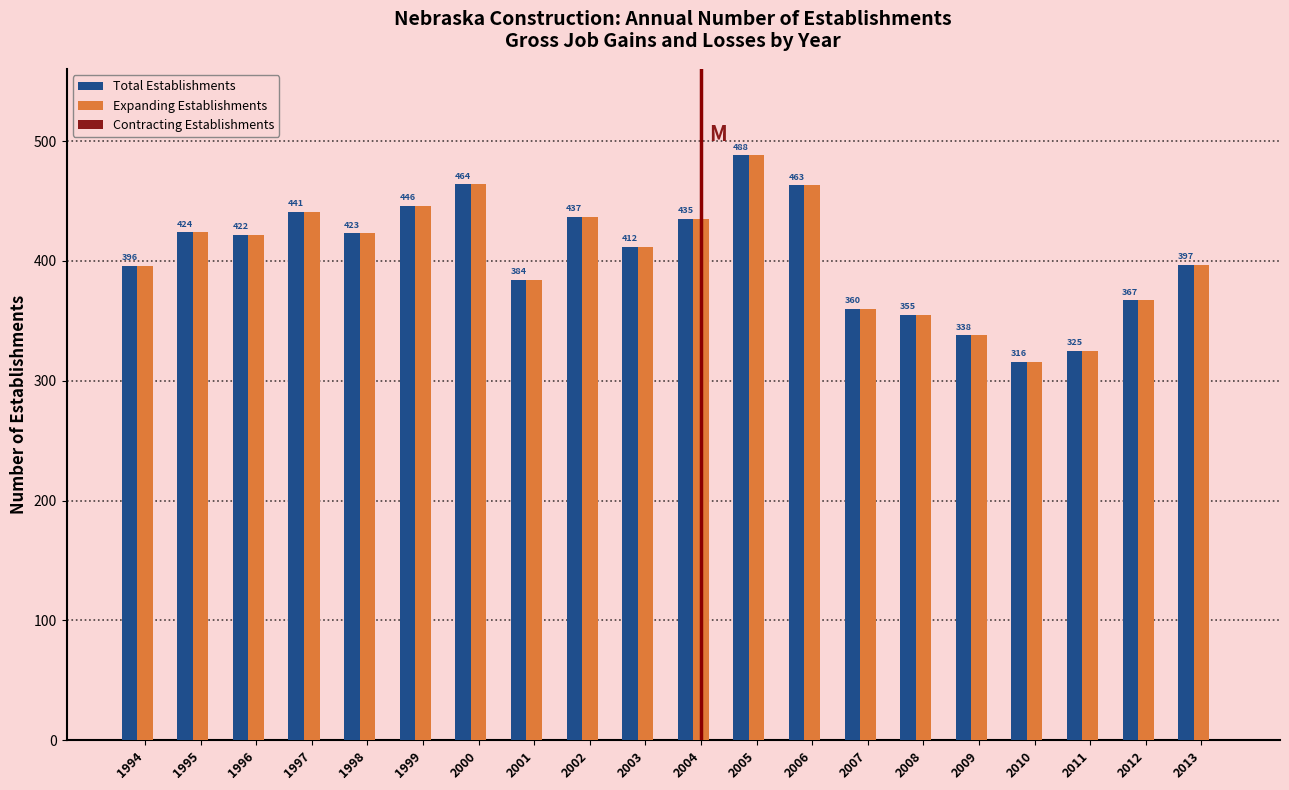

The Total Establishments series shows 555 at 2001. True or false?

False